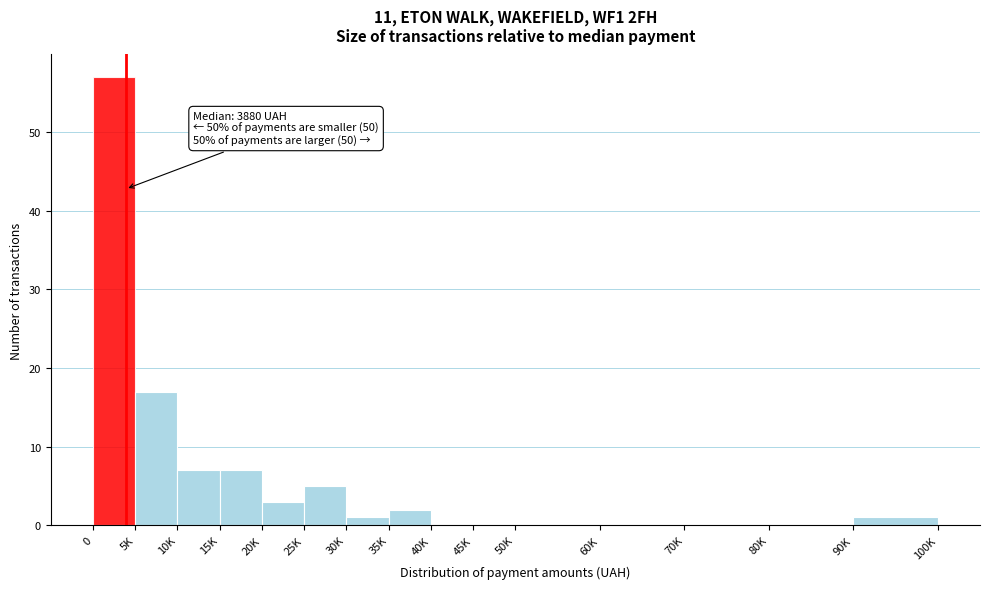

Reading right to left, list all the values displayed in this chart.

90K=1	80K=0	70K=0	60K=0	50K=0	45K=0	40K=0	35K=2	30K=1	25K=5	20K=3	15K=7	10K=7	5K=17	0=57